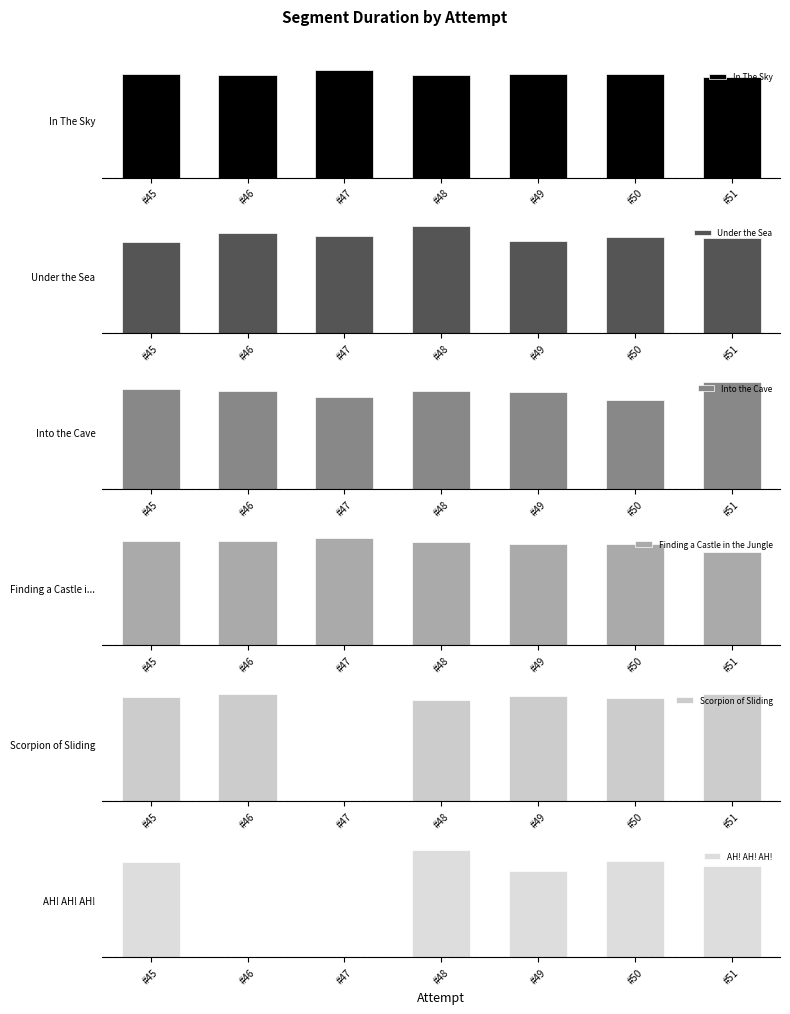

Reading left to right, transcribe all the data shown in this chart.

In The Sky: #45=108813	#46=107550	#47=112697	#48=108033	#49=108646	#50=108633	#51=105973
Under the Sea: #45=68100	#46=75012	#47=72082	#48=79687	#49=68766	#50=72045	#51=71256
Into the Cave: #45=86931	#46=85410	#47=80295	#48=85210	#49=84234	#50=77593	#51=92695
Finding a Castle in the Jungle: #45=149193	#46=148481	#47=153219	#48=147291	#49=144507	#50=144359	#51=132769
Scorpion of Sliding: #45=116735	#46=119593	#47=0	#48=113563	#49=118033	#50=115202	#51=119956
AH! AH! AH!: #45=104307	#46=0	#47=0	#48=117083	#49=94384	#50=104859	#51=99977